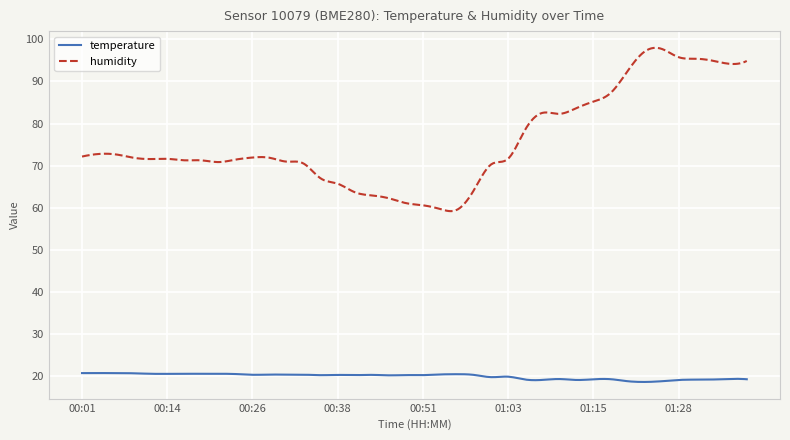

What is the difference between the maximum and minimum values in the temperature series?

2.1